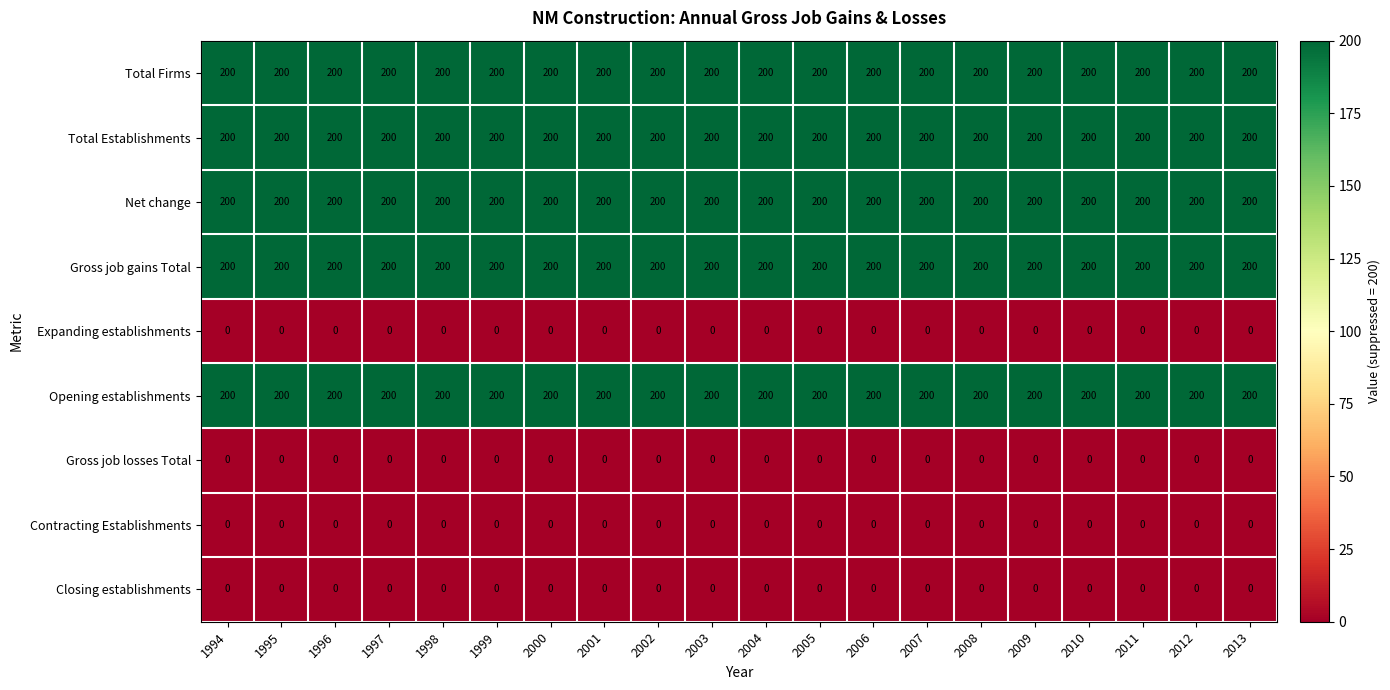

The value of Total Establishments at 1997 is 200. True or false?

True